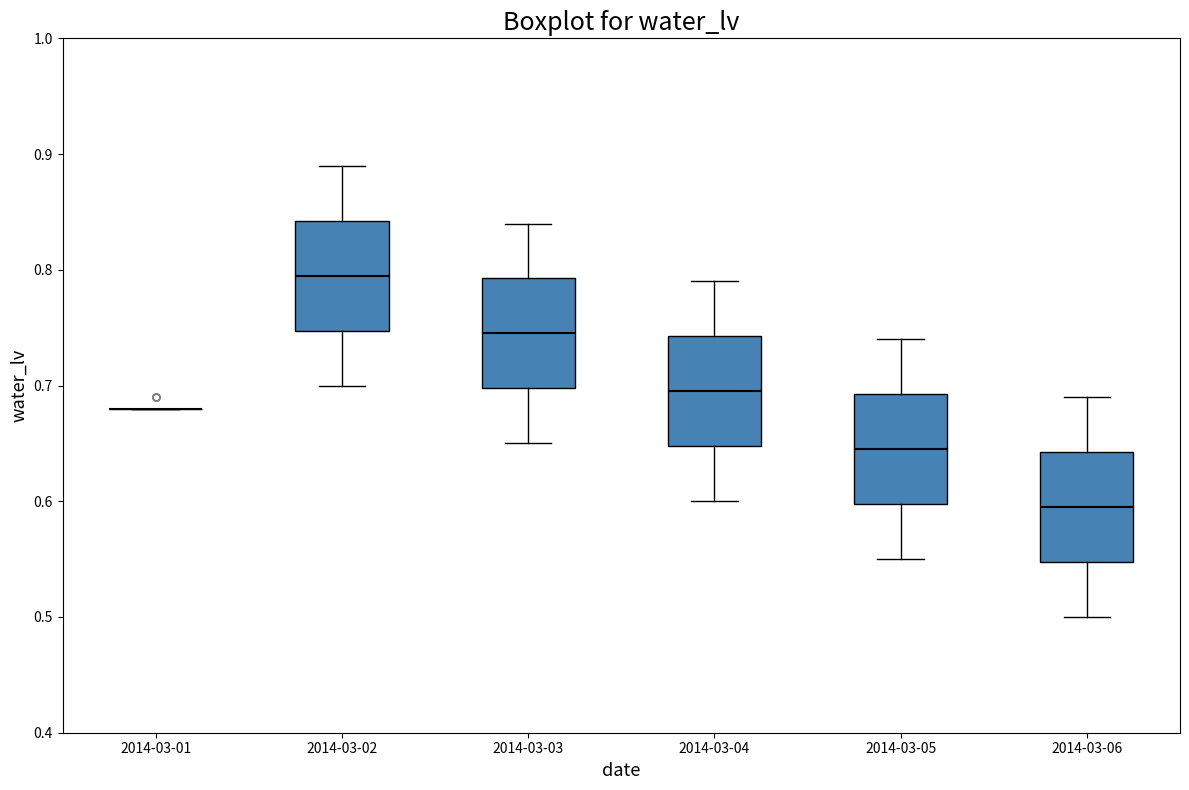

Reading left to right, transcribe this box plot: for each box, give where its median line is, the range the box spans, and where its two whiskers end, as read against the y-axis. The values are not printed on the chart, so give them approximately, as read against the axis.

2014-03-01: box collapsed to a line at 0.68, whiskers 0.68 to 0.68
2014-03-02: median 0.80, box 0.75 to 0.84, whiskers 0.70 to 0.89
2014-03-03: median 0.75, box 0.70 to 0.79, whiskers 0.65 to 0.84
2014-03-04: median 0.70, box 0.65 to 0.74, whiskers 0.60 to 0.79
2014-03-05: median 0.65, box 0.60 to 0.69, whiskers 0.55 to 0.74
2014-03-06: median 0.60, box 0.55 to 0.64, whiskers 0.50 to 0.69